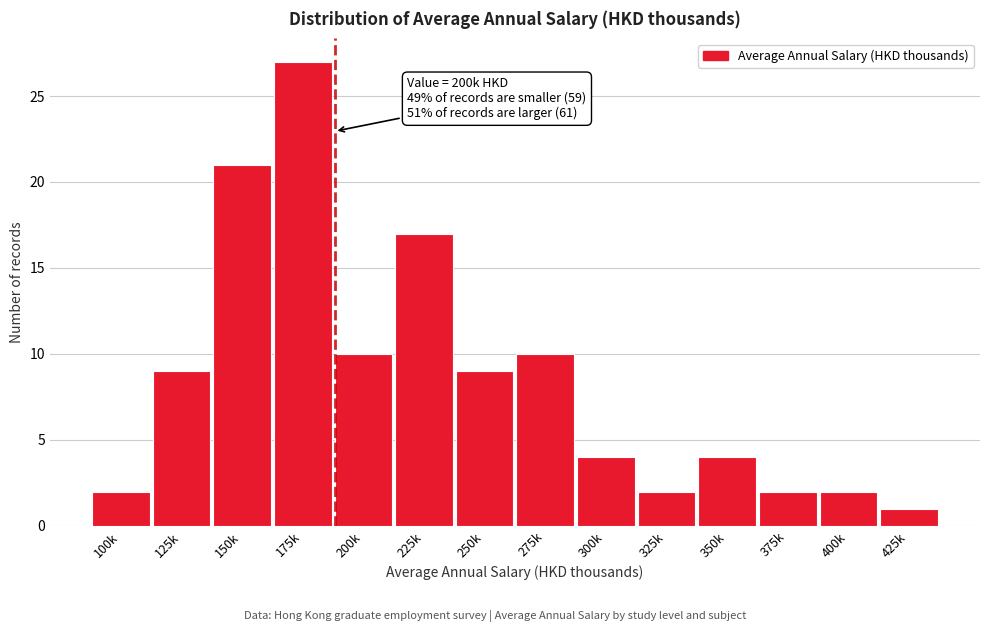

Reading left to right, transcribe all the data shown in this chart.

2	9	21	27	10	17	9	10	4	2	4	2	2	1